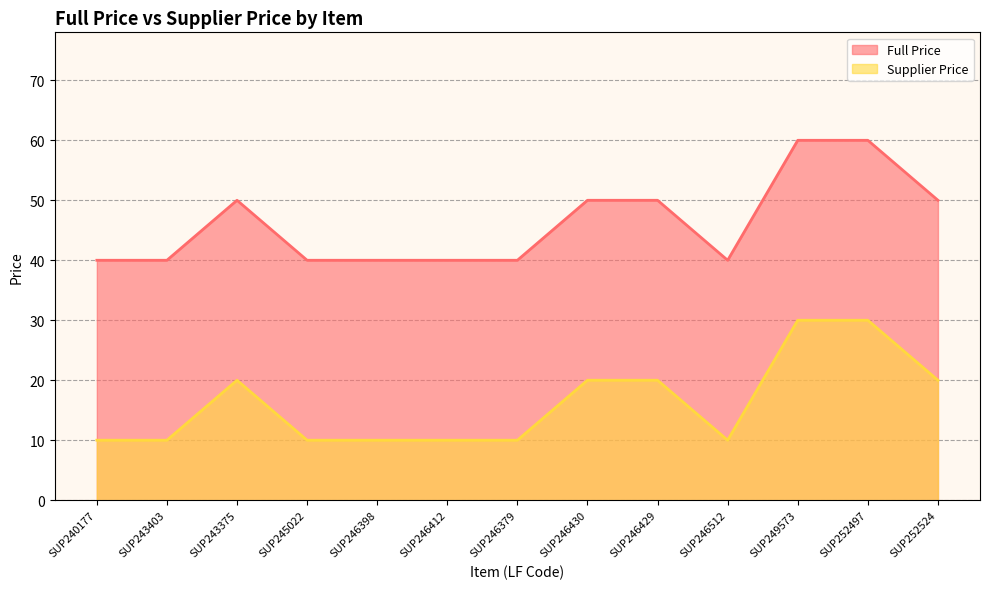

Between SUP246379 and SUP252524, which series saw the biggest shift?

Full Price